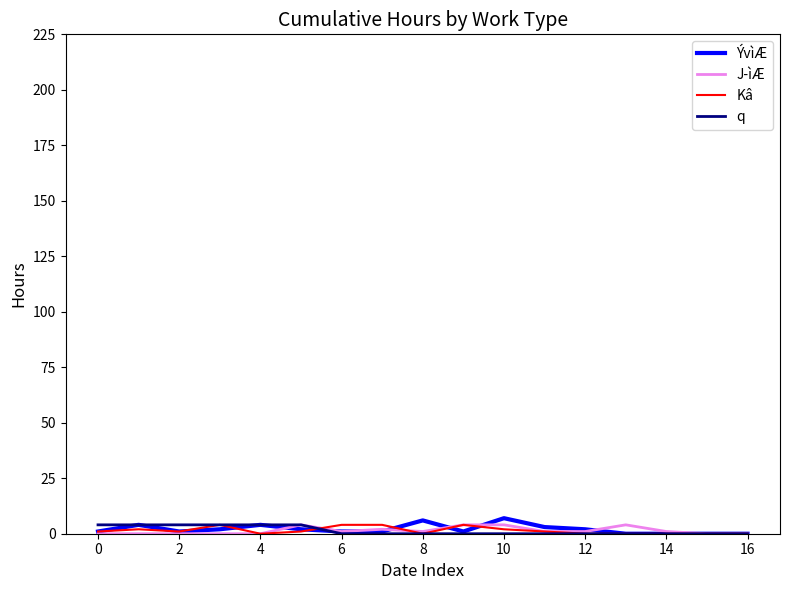

Reading left to right, extract all data points from this chart.

ÝvìÆ: 1	4	1	2	4	2	1	1	6	1	7	3	2	0	0	0	0
J­ìÆ: 0	0	0	0	0	4	1	2	1	4	4	1	1	4	1	0	0
Kâ: 1	2	1	4	0	1	4	4	0	4	2	1	0	0	0	0	0
q: 4	4	4	4	4	4	0	0	0	0	0	0	0	0	0	0	0